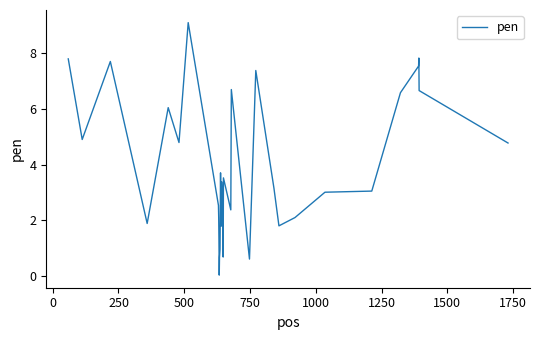

How many lines are shown in the chart?

1